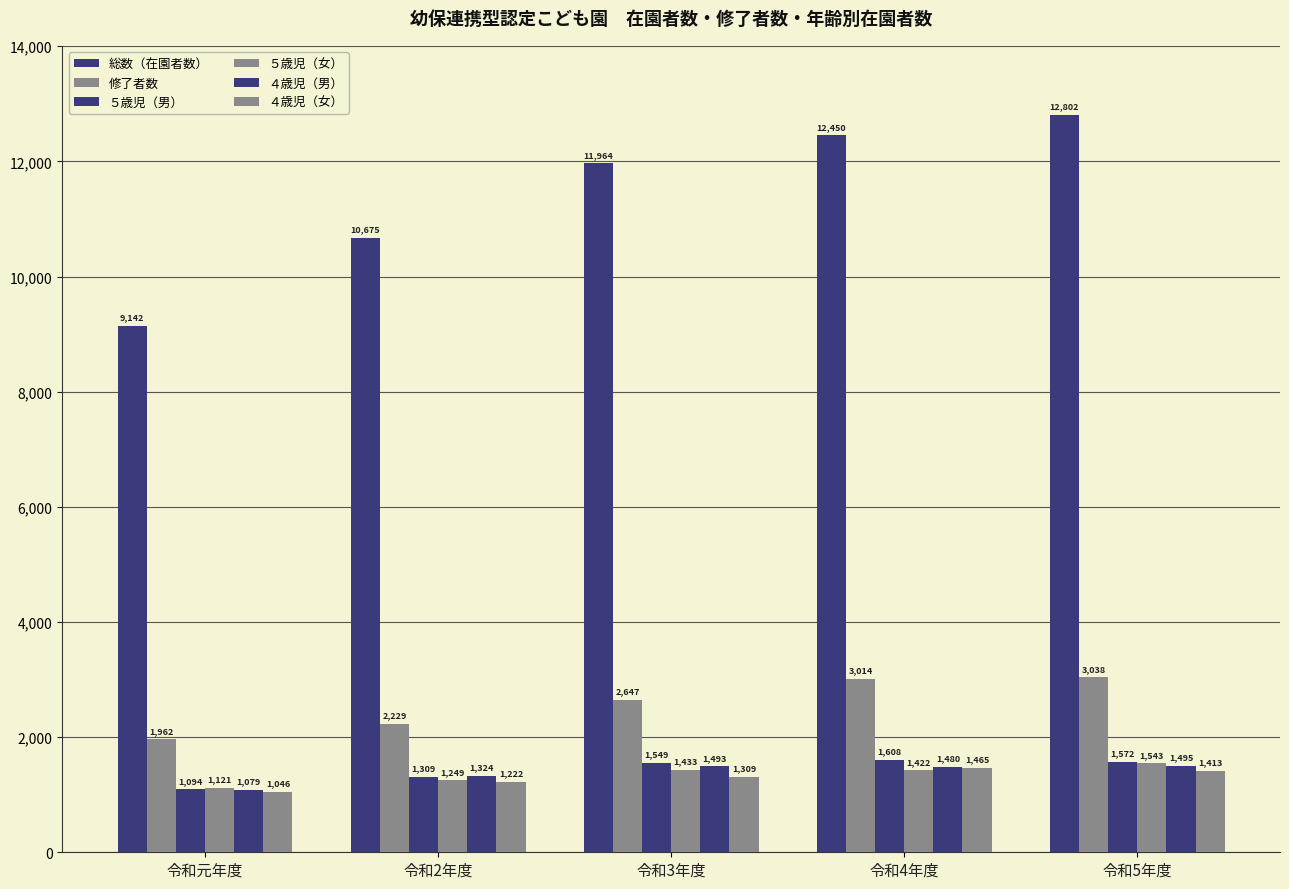

What is the difference between the maximum and minimum values in the ５歳児（男） series?

514